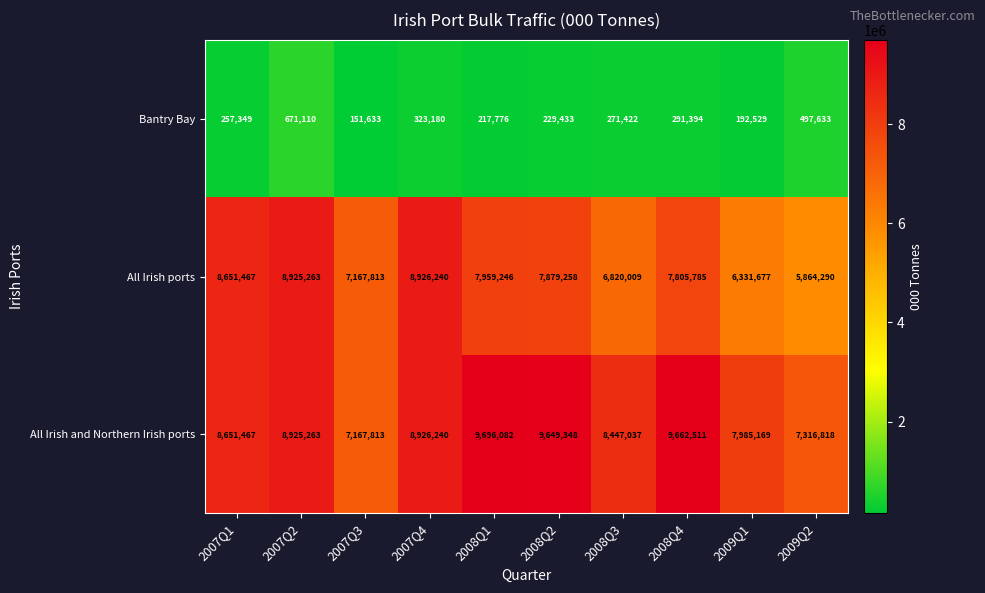

What is the total value across all series at 2007Q4?

18175660